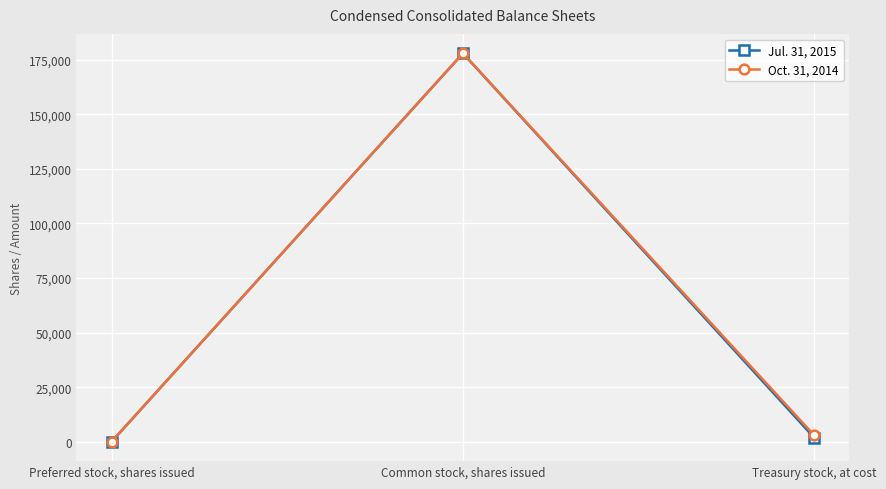

What is the label of the 1st point from the left?

Preferred stock, shares issued